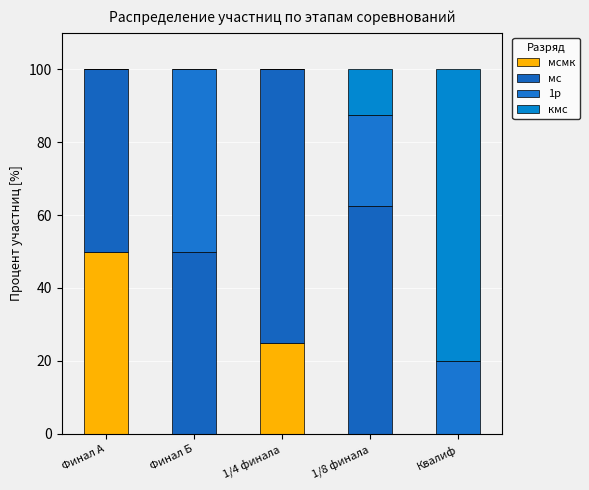

Which series has the largest total across all categories?

мс